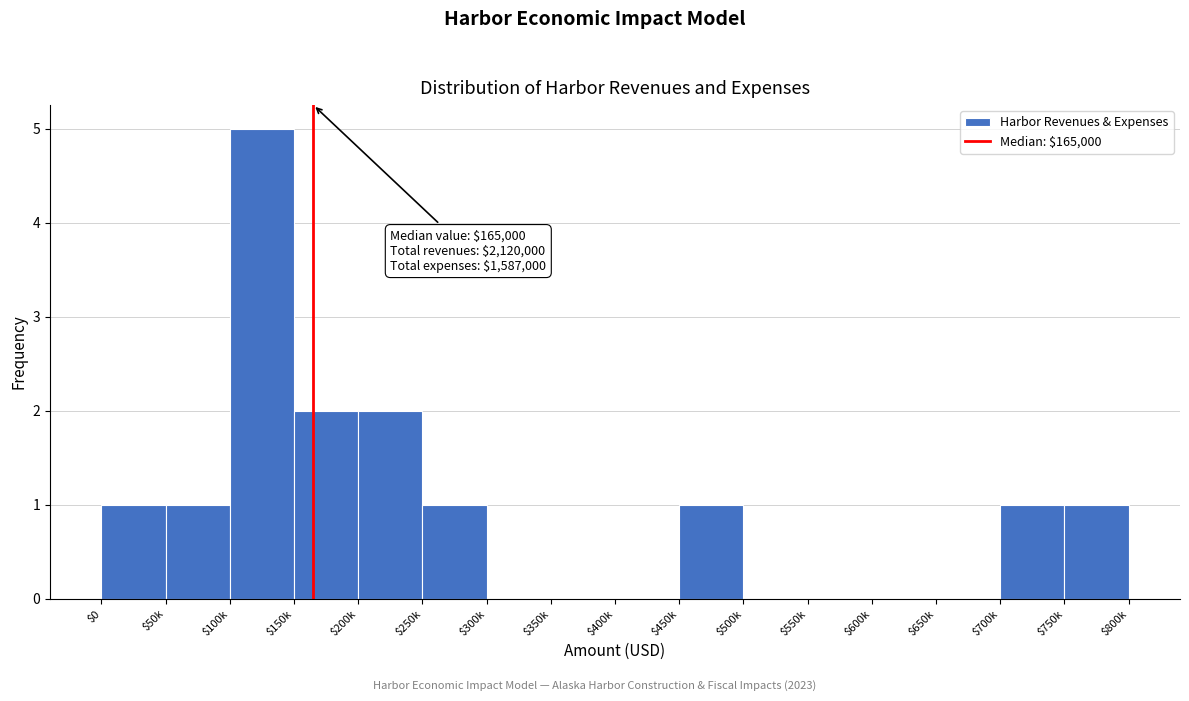

What is the sum of all values?

15